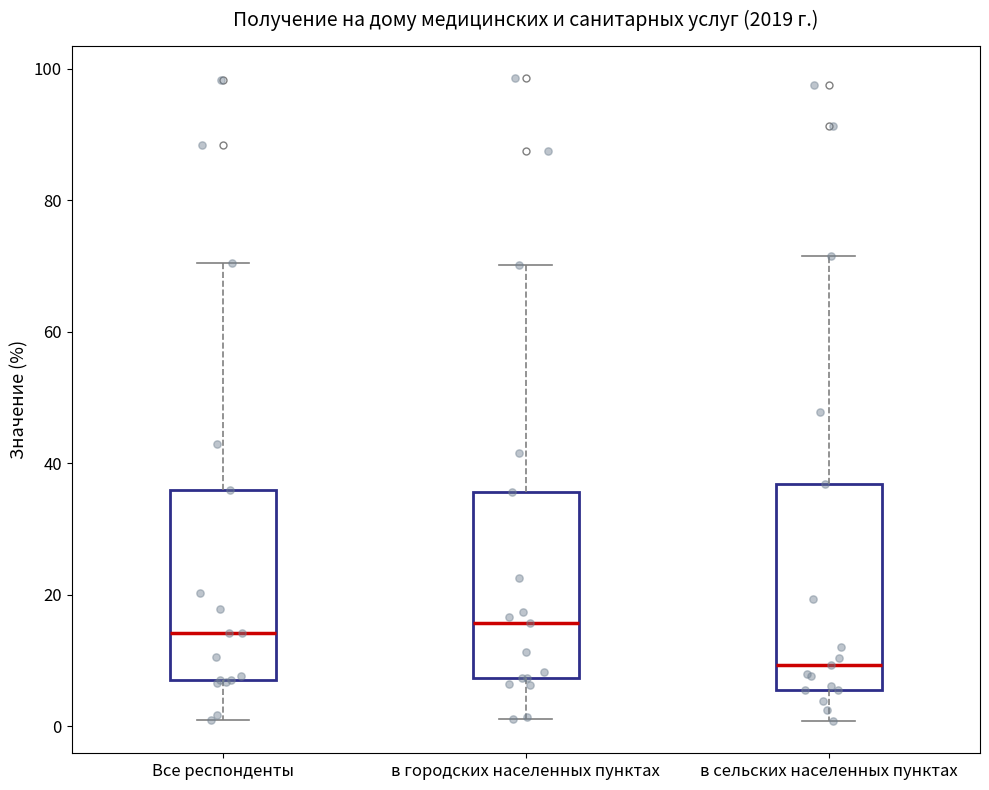

Where is the upper edge of the box for Все респонденты on the y-axis? The values are not printed on the chart, so give them approximately, as read against the axis.

36